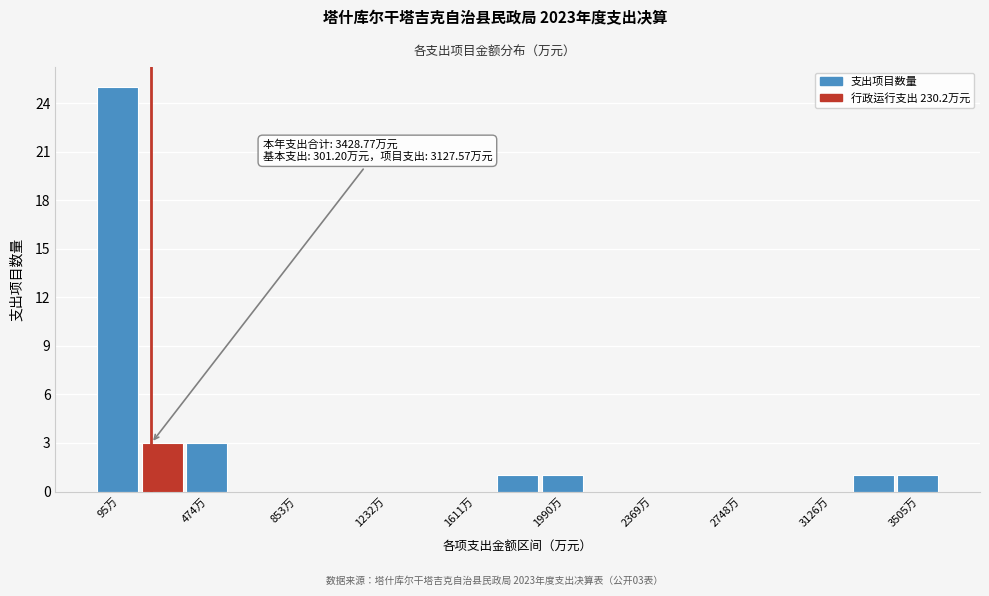

Around what value on the x-axis is the tallest bar? Give the approximate position of its centre, as read against the axis.

100